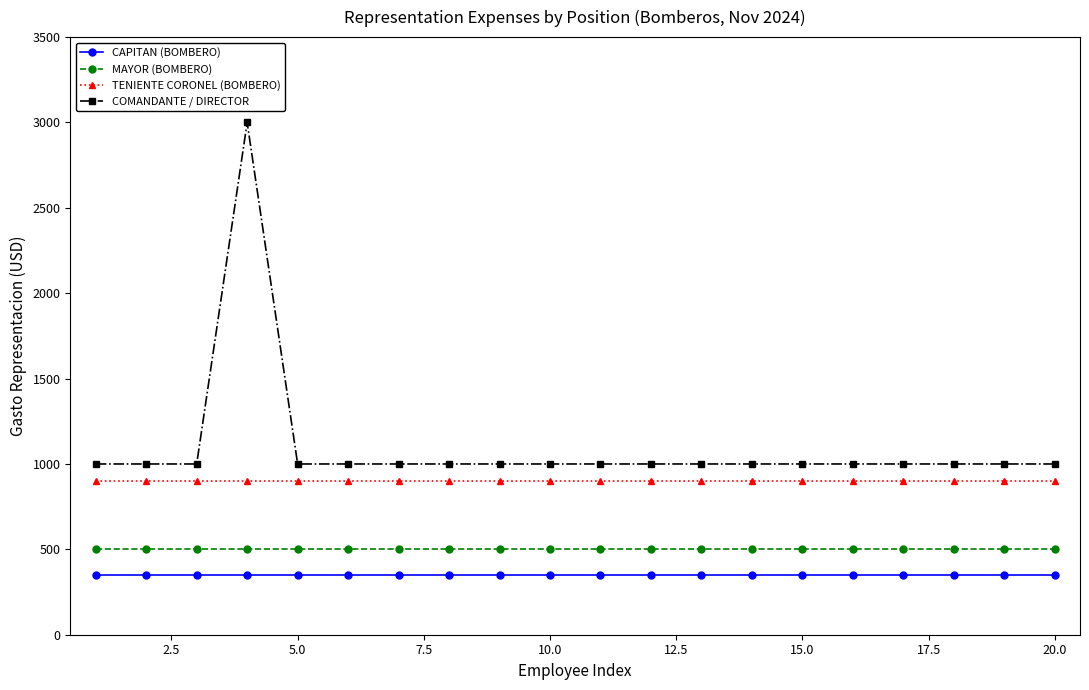

What is the value of the MAYOR (BOMBERO) point at the 6th from the left?

500